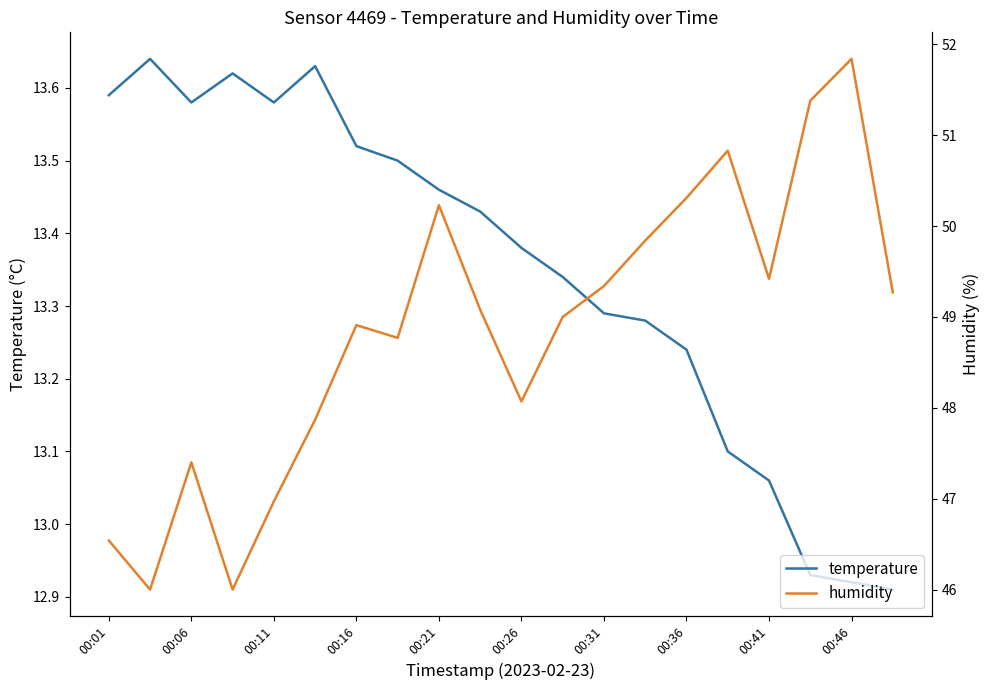

True or false: temperature and humidity cross at least once.

False